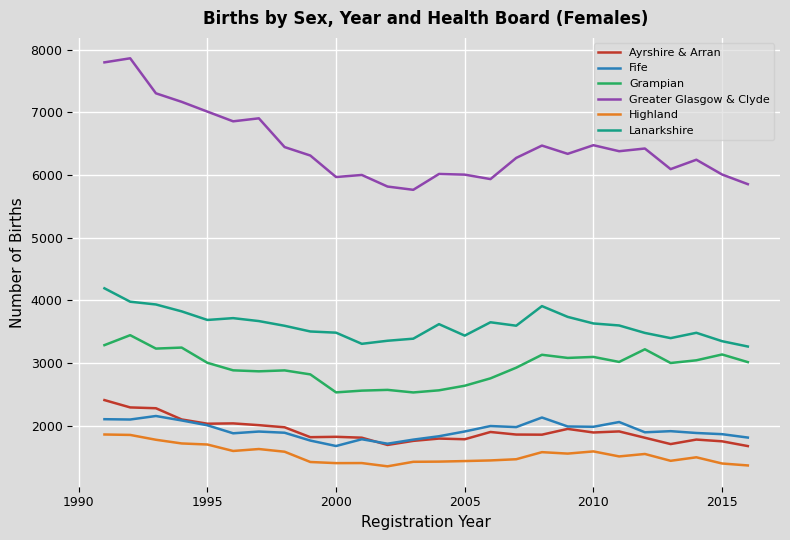

True or false: Highland and Ayrshire & Arran cross at least once.

False